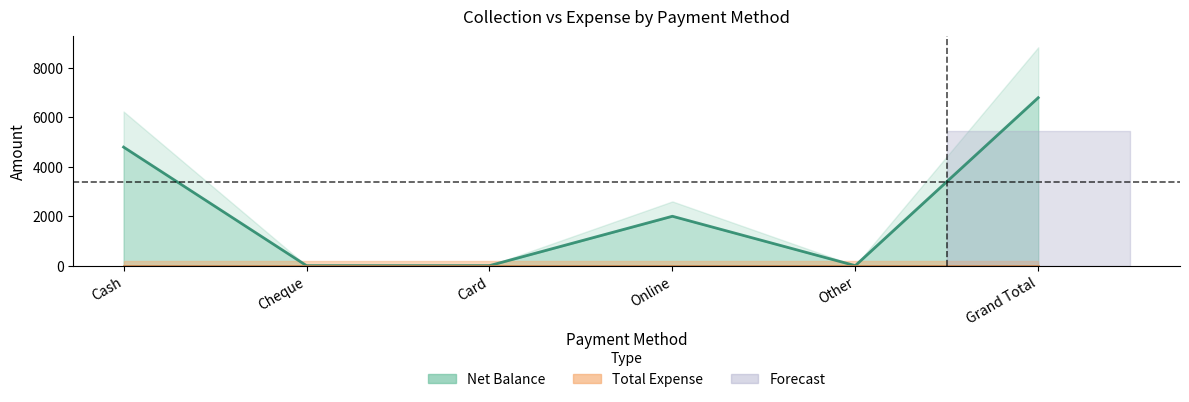

How many positive values are there?

3